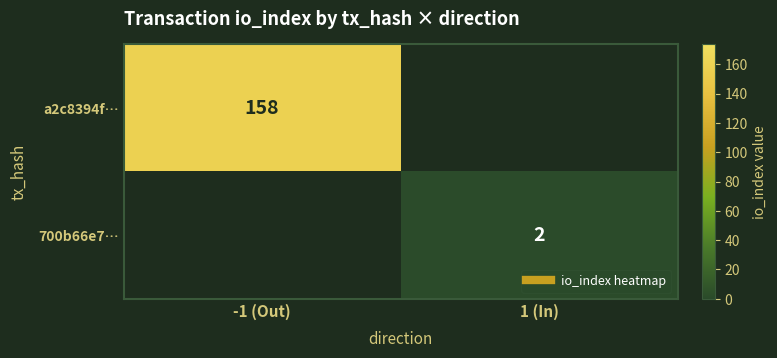

List the labels in order of a2c8394f… value, smallest first.

-1 (Out), 1 (In)